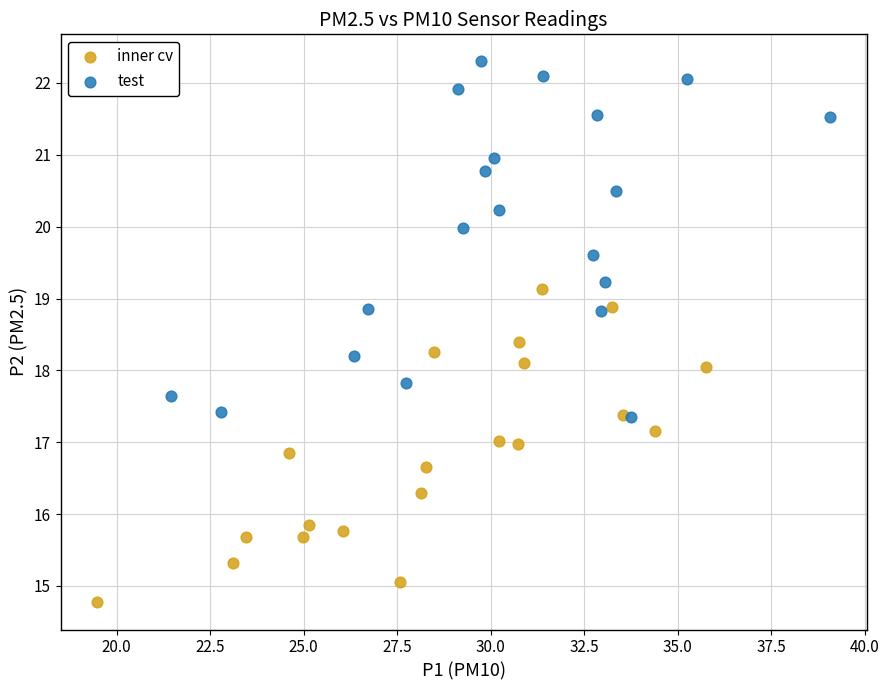

Which series has the widest spread of Y values?

test